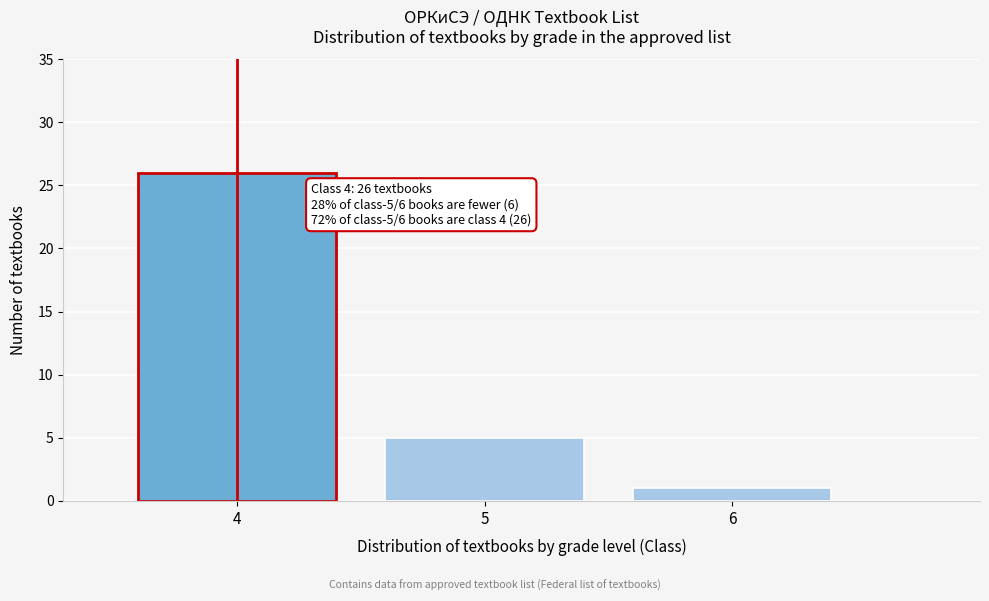

Reading right to left, transcribe all the data shown in this chart.

6=1	5=5	4=26